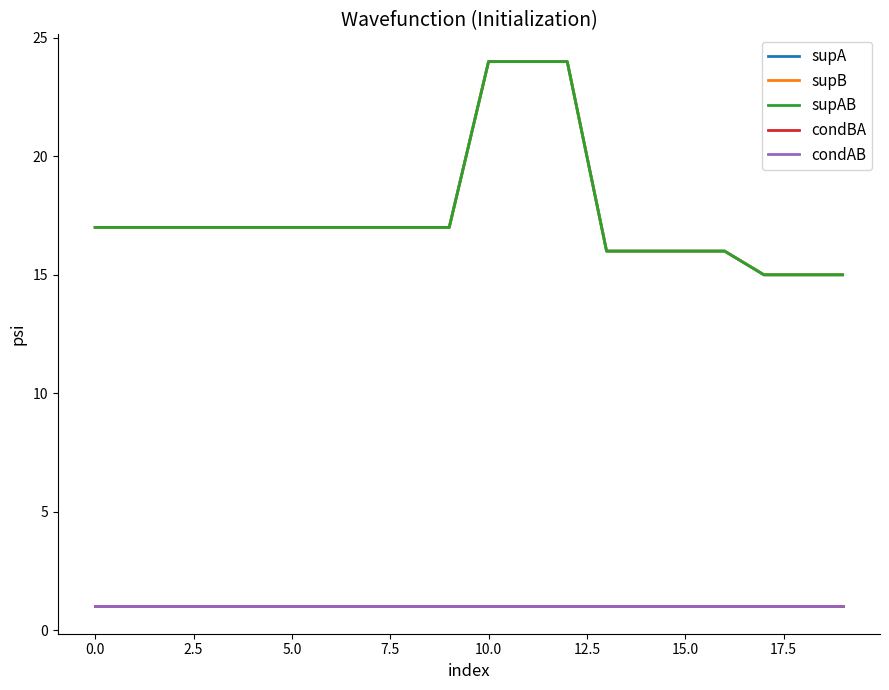

Does the chart have visible grid lines?

No